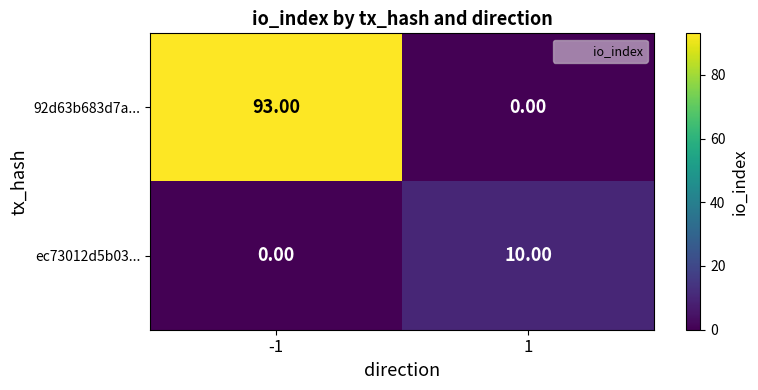

What is the difference between the maximum and minimum values in the ec73012d5b03... series?

10